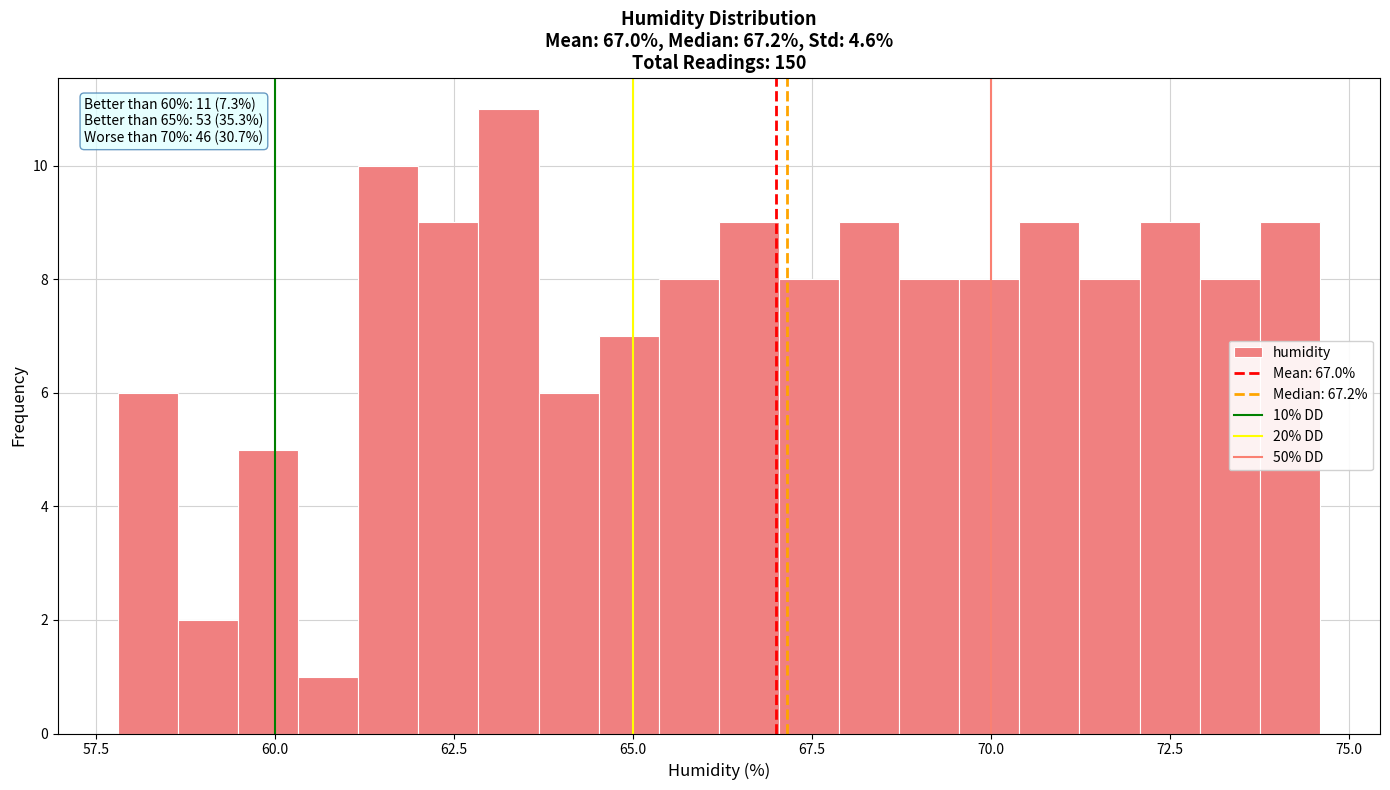

Read against the x-axis, roughly where is the centre of the tallest bar?

63.5